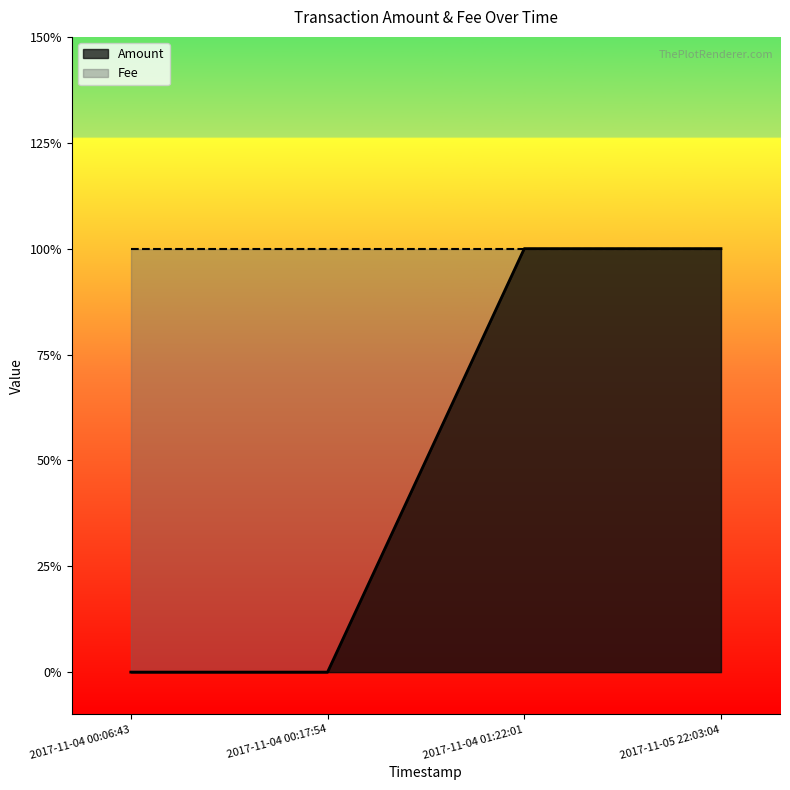

The chart shows a value of 0 at 2017-11-04 00:06:43. True or false?

False